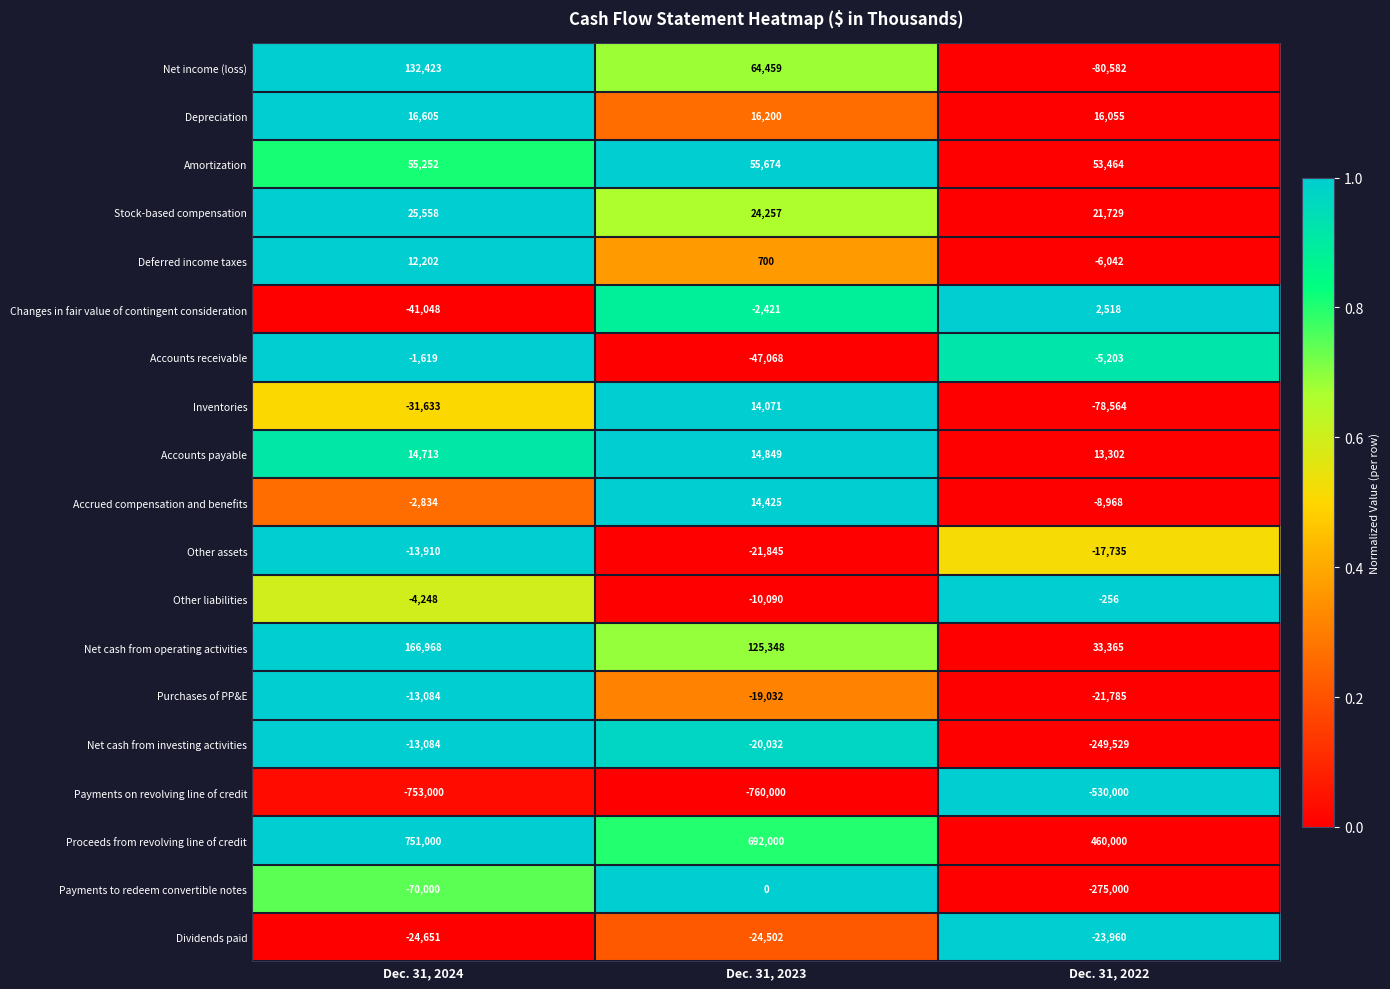

Is it true that Deferred income taxes equals 12202 at Dec. 31, 2024?

True